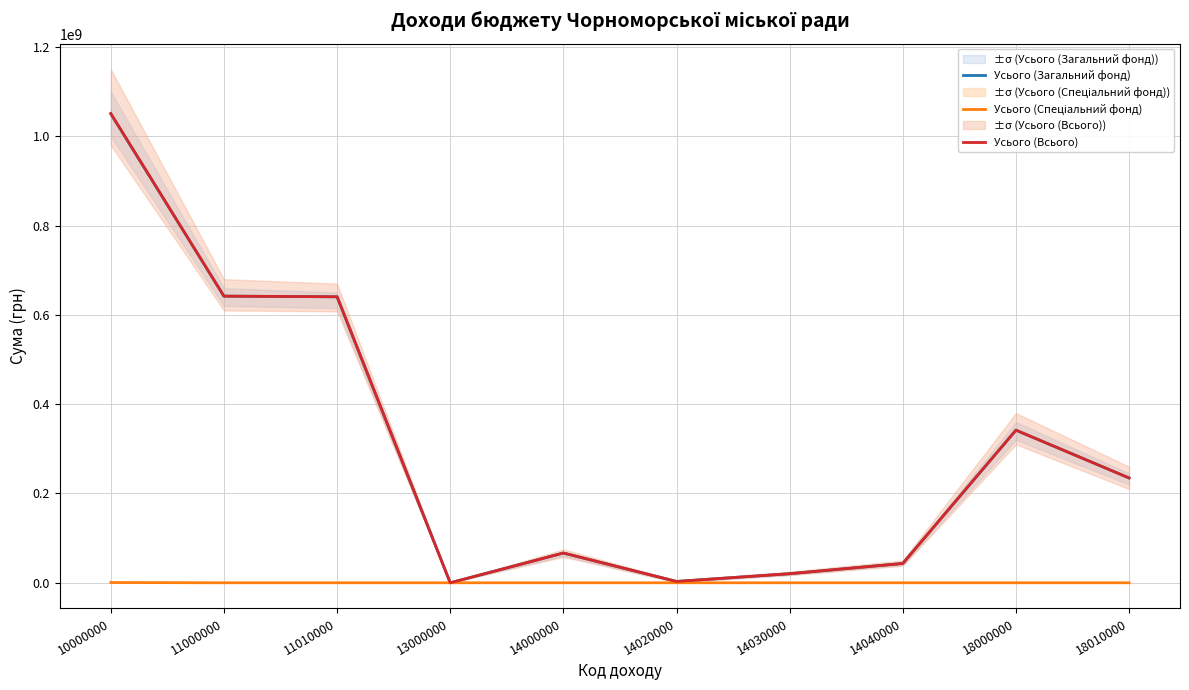

Which has a higher value, 18000000 or 14020000?

18000000